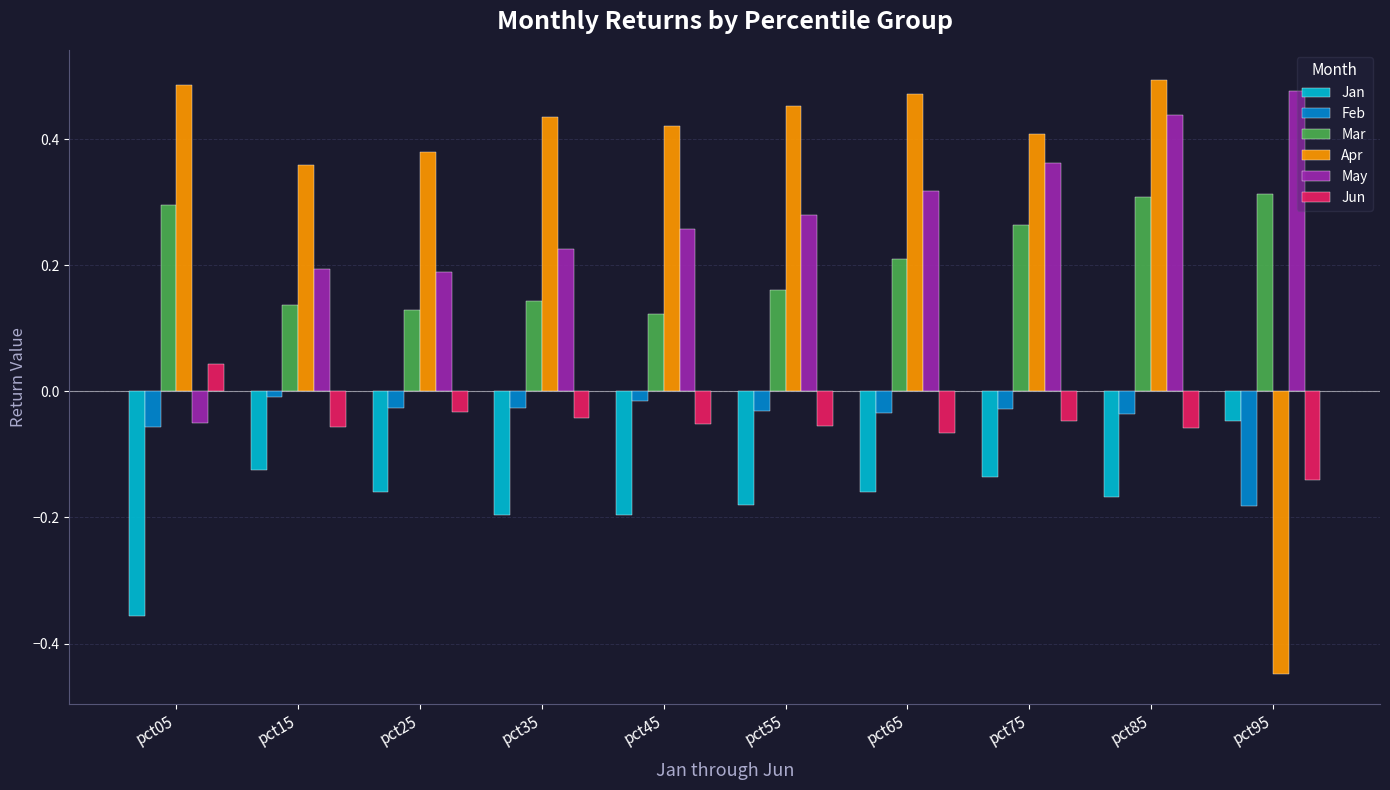

At which label does Apr reach its minimum?

pct95